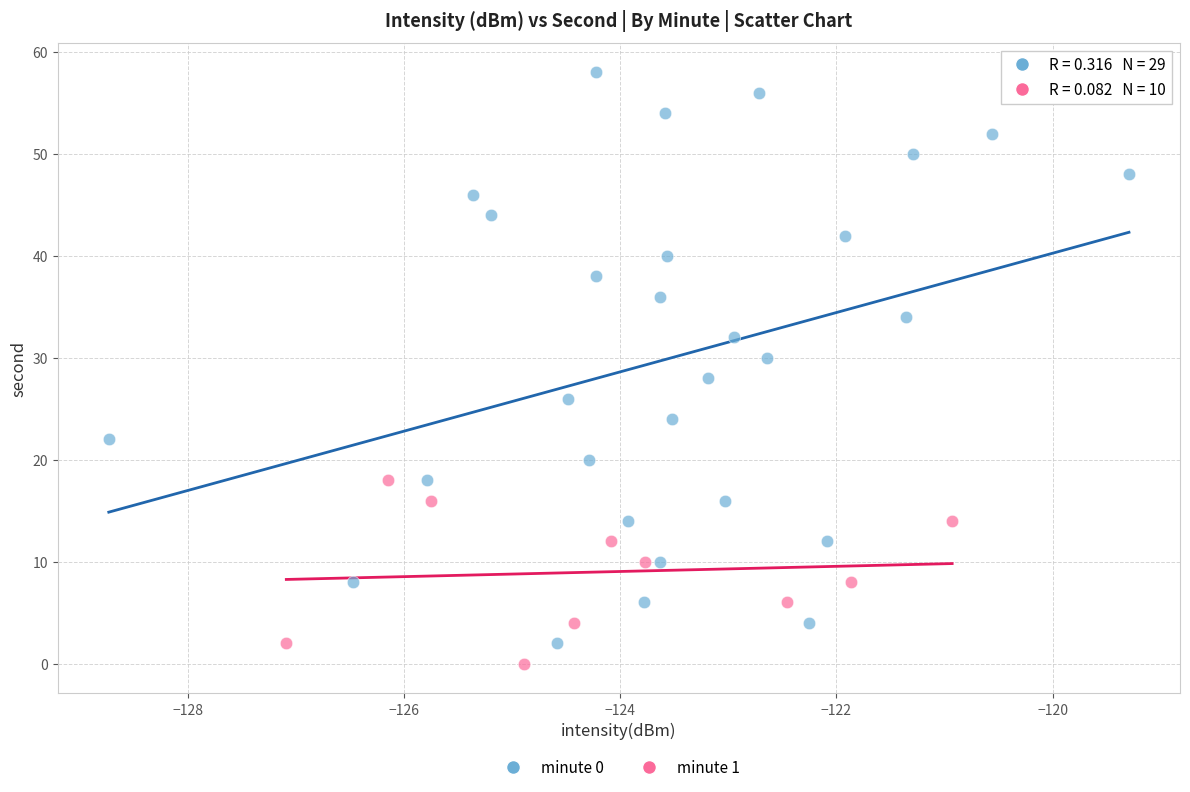

Which series reaches the maximum Y coordinate?

minute 0